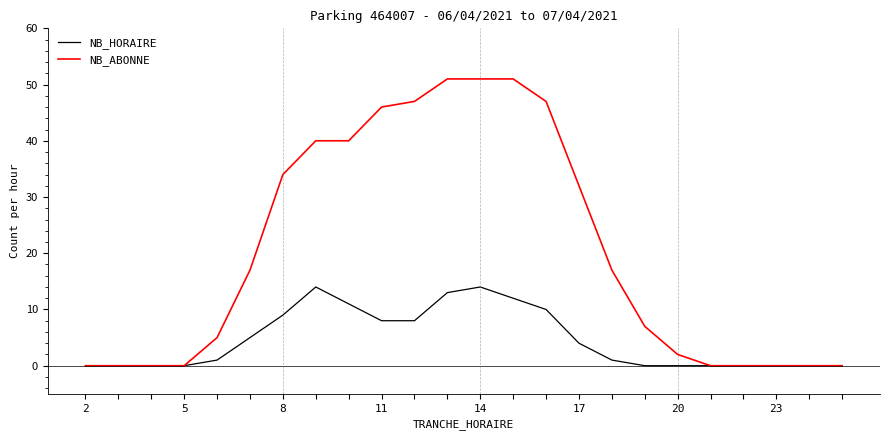

List the series in order of their peak value, lowest first.

NB_HORAIRE, NB_ABONNE